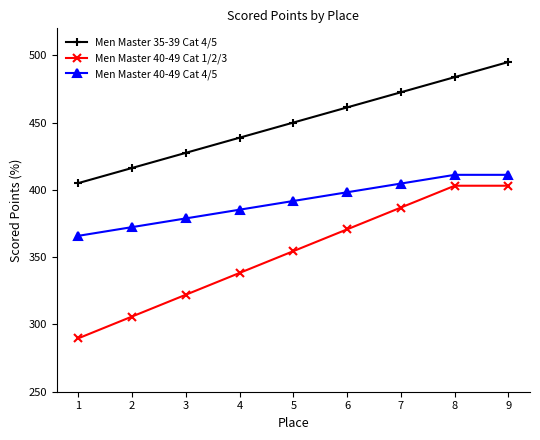

Which series has the largest total across all categories?

Men Master 35-39 Cat 4/5